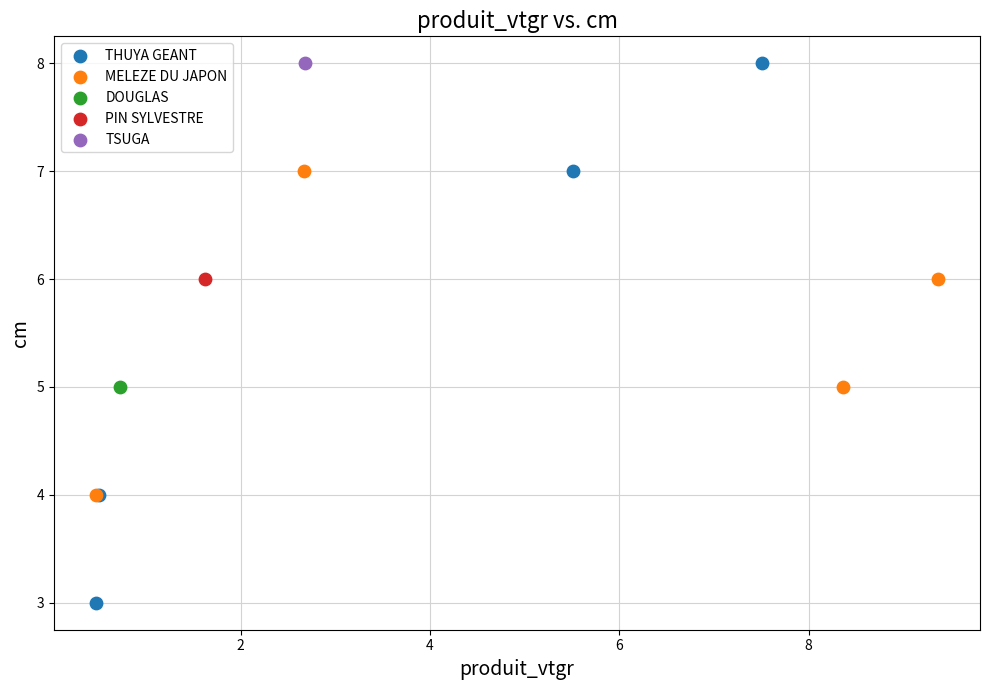

What are all the series names shown in the legend?

THUYA GEANT, MELEZE DU JAPON, DOUGLAS, PIN SYLVESTRE, TSUGA